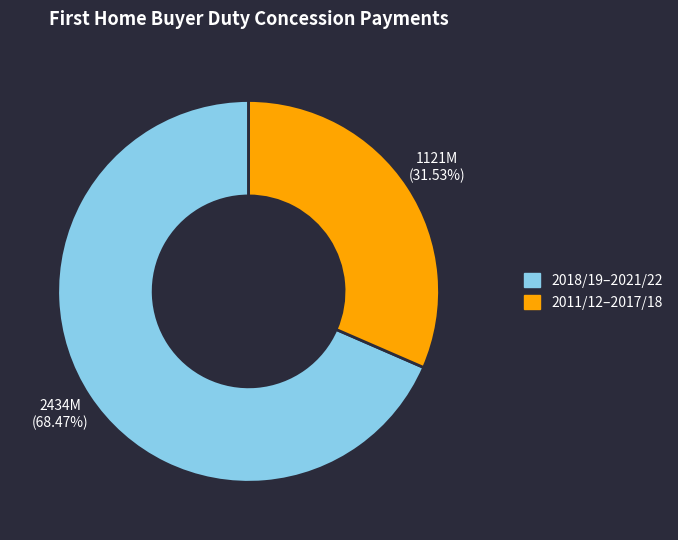

Does any single category account for the majority?

Yes